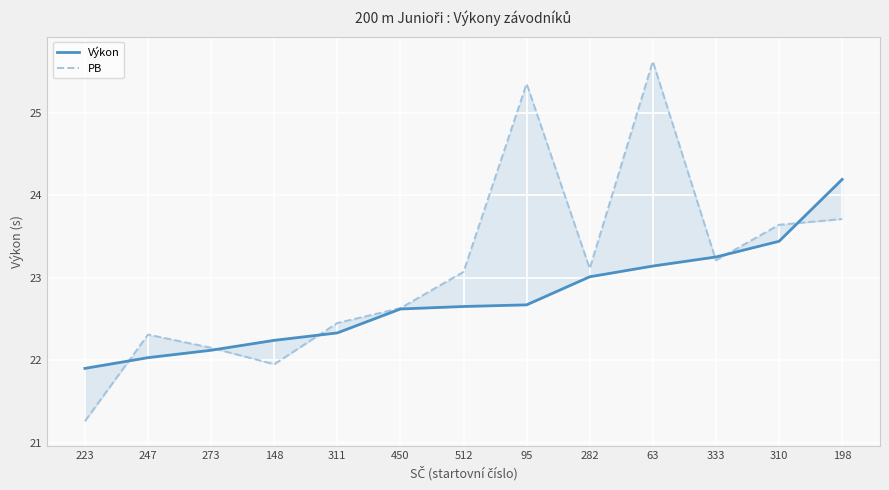

What is the label of the 3rd point from the right?

333